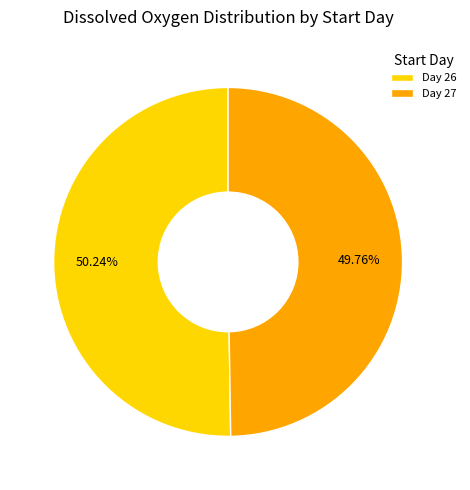

Combined, do Day 27 and Day 26 account for over 50%?

Yes